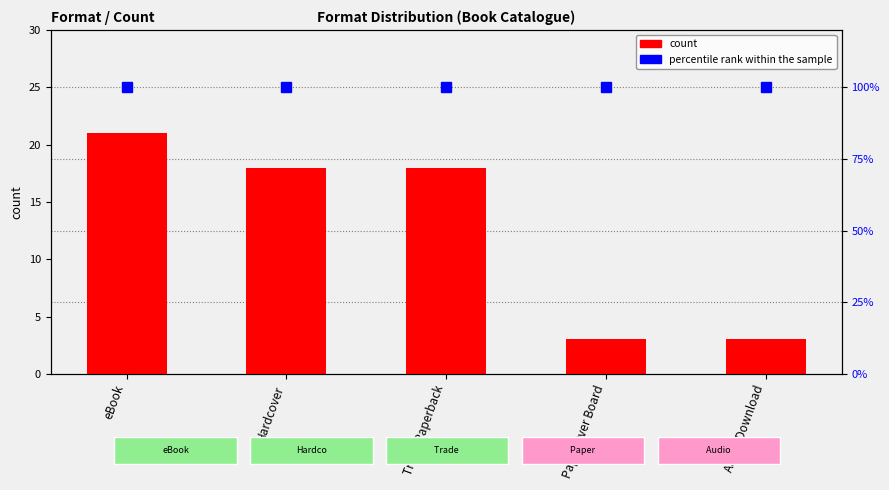

How many data points are above 18?

1